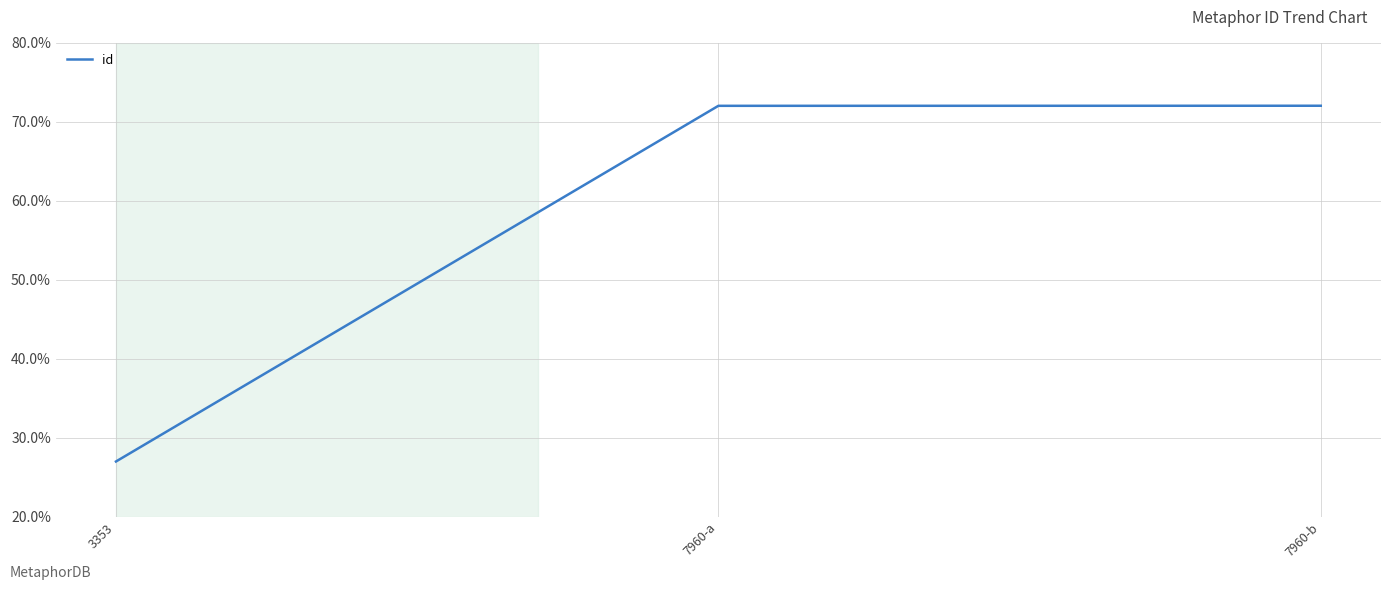

Approximately how many times larger is the value at 7960-b compared to 3353?

2.7